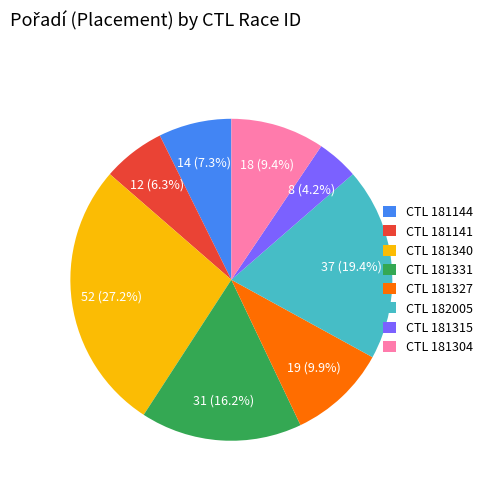

Count the number of slices in the pie.

8